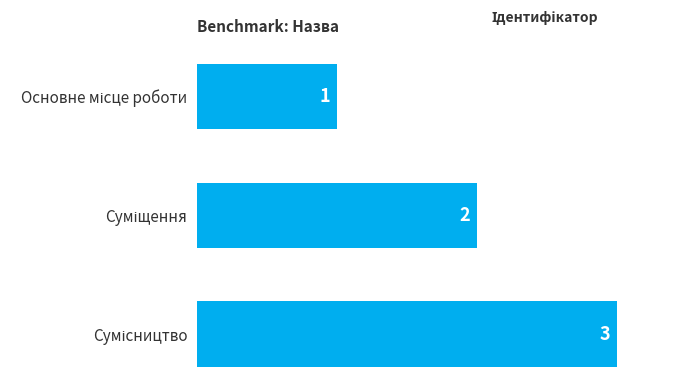

What is the value of the 2nd bar from the top?

2